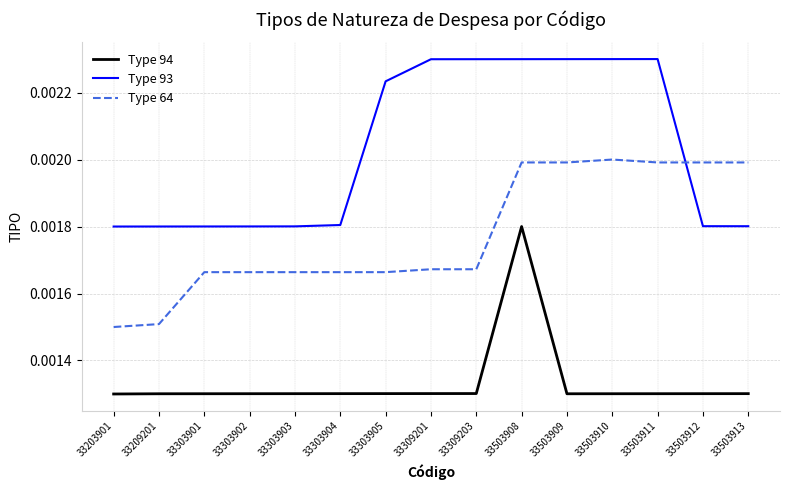

Which series changed the most between 33309201 and 33503909?

Type 64